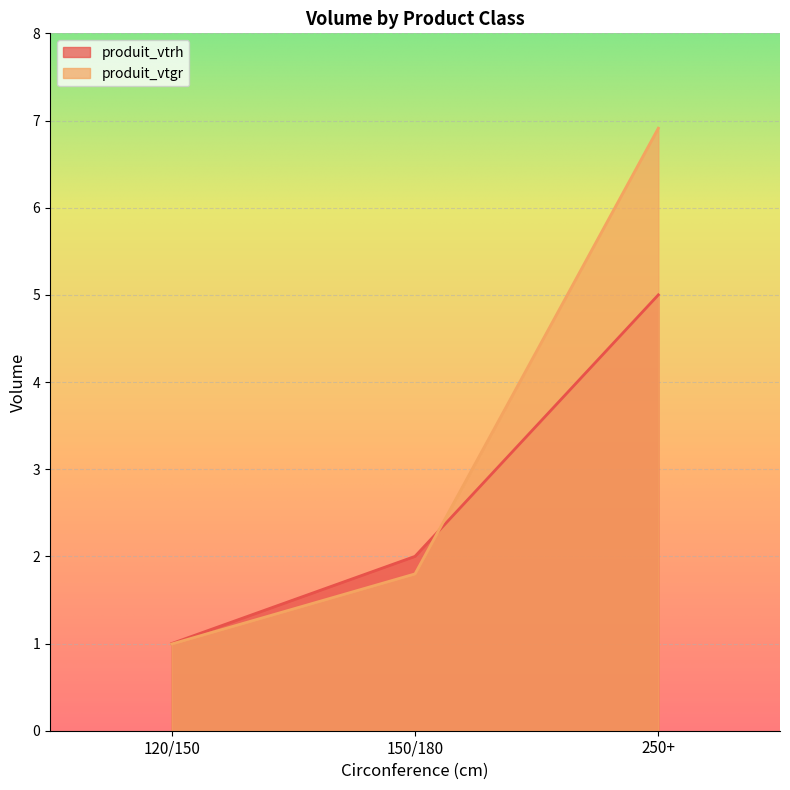

What is the sum of all produit_vtgr values?

9.7